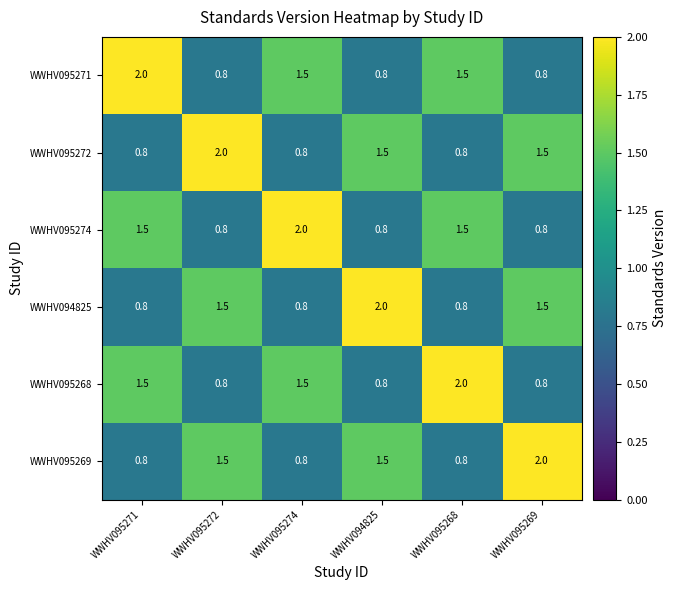

What is the spread (max minus min) of values at WWHV095269?

1.2